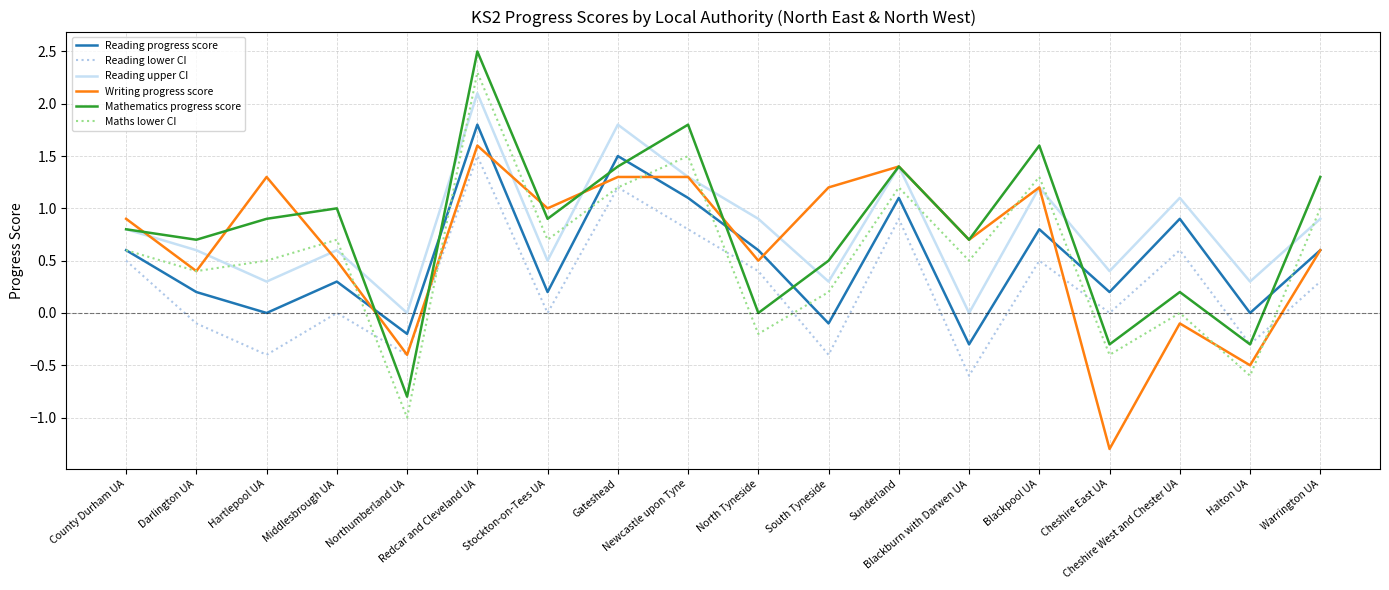

True or false: Mathematics progress score and Maths lower CI intersect in this chart.

False